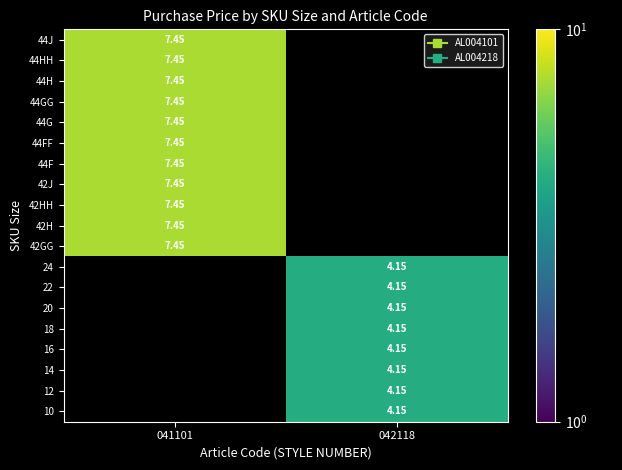

Where is 44HH nearest to the value 7?

041101